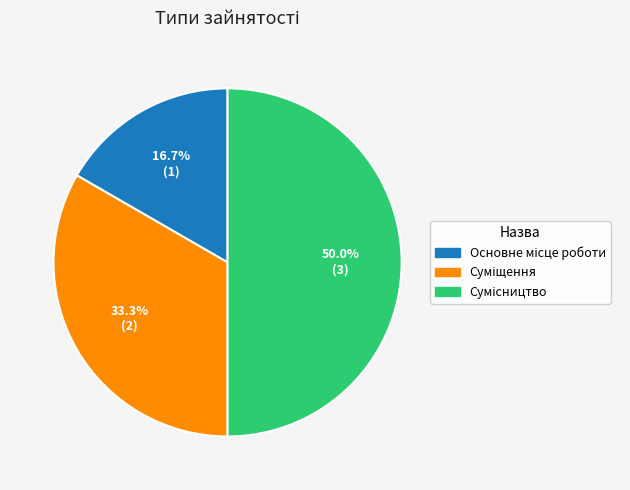

How many segments does this pie chart have?

3